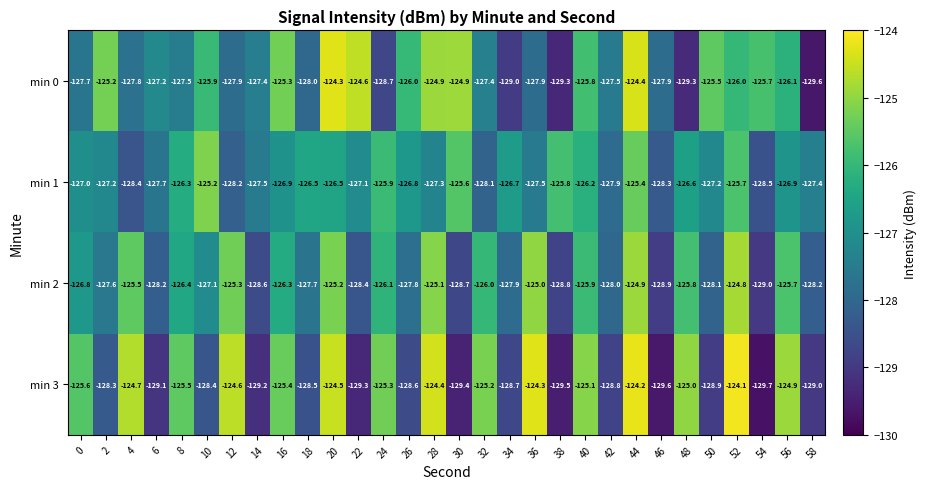

The min 1 series shows -25.9 at 22. True or false?

False